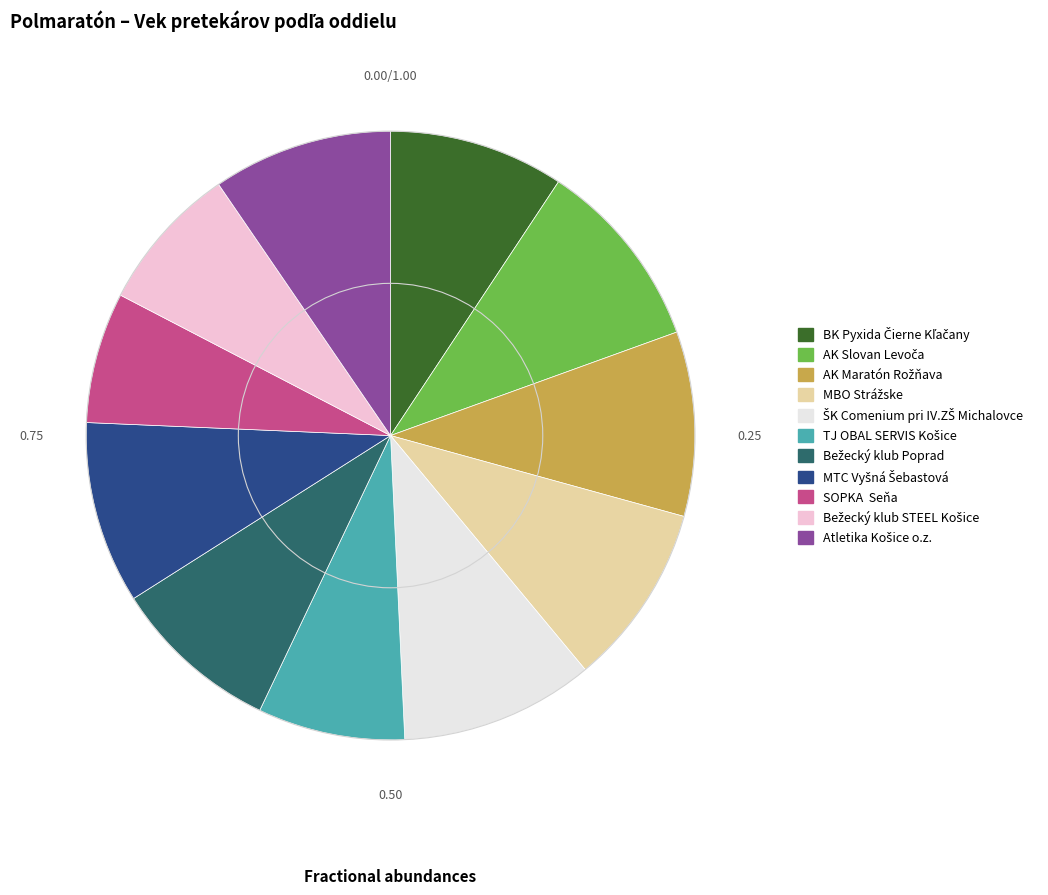

How many segments does this pie chart have?

11